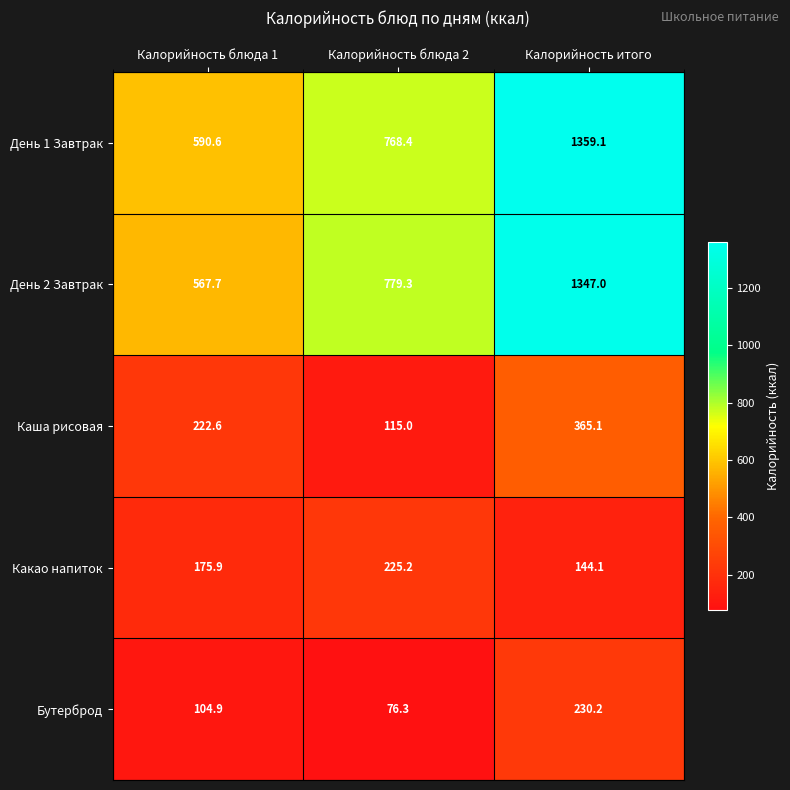

Where is День 2 Завтрак nearest to the value 957?

Калорийность блюда 2